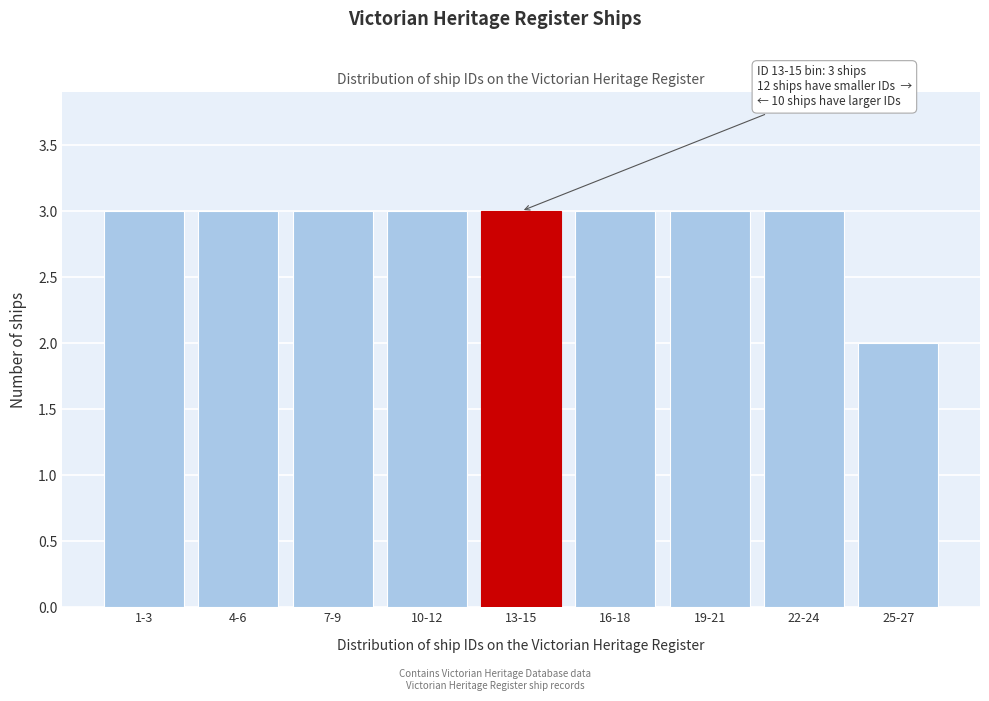

Reading right to left, what are all the values shown in this chart?

2	3	3	3	3	3	3	3	3